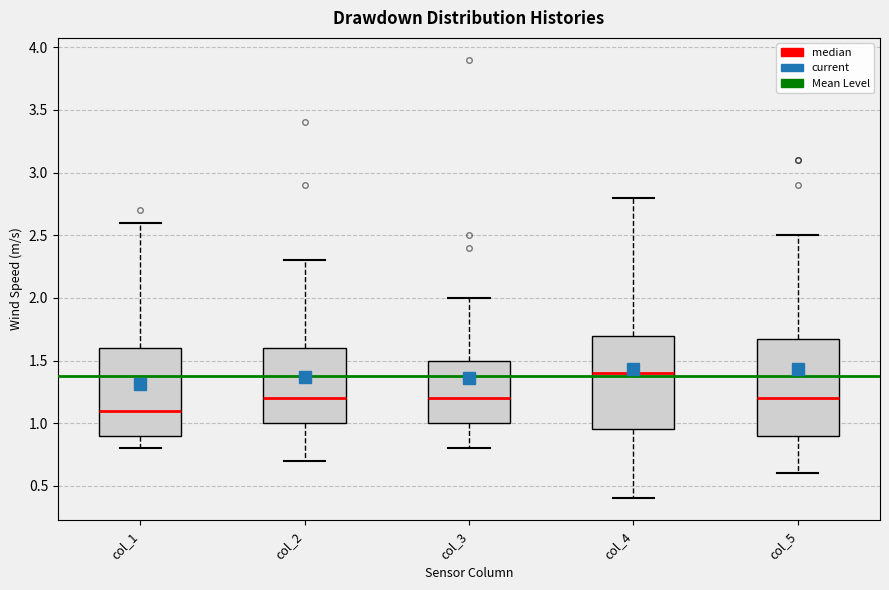

Reading left to right, read every box against the y-axis: the position of its median line, the range the box covers, and the ends of its whiskers. The values are not printed on the chart, so give them approximately, as read against the axis.

col_1: median 1.10, box 0.90 to 1.60, whiskers 0.80 to 2.60
col_2: median 1.20, box 1.00 to 1.60, whiskers 0.70 to 2.30
col_3: median 1.20, box 1.00 to 1.50, whiskers 0.80 to 2.00
col_4: median 1.40, box 0.95 to 1.70, whiskers 0.40 to 2.80
col_5: median 1.20, box 0.90 to 1.70, whiskers 0.60 to 2.50